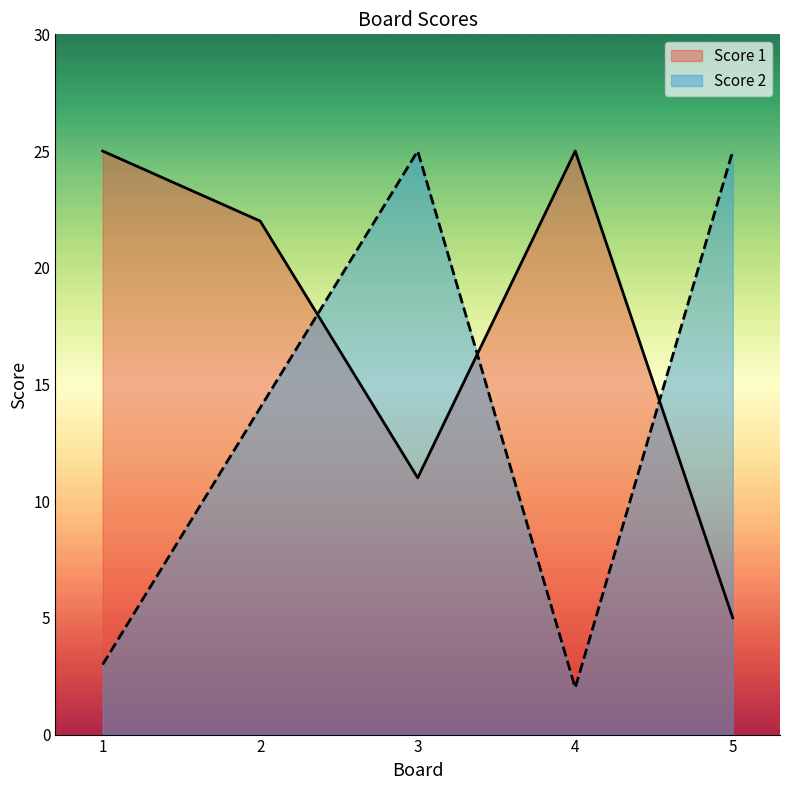

Which series ends up on top after the final intersection of Score 1 and Score 2?

Score 2